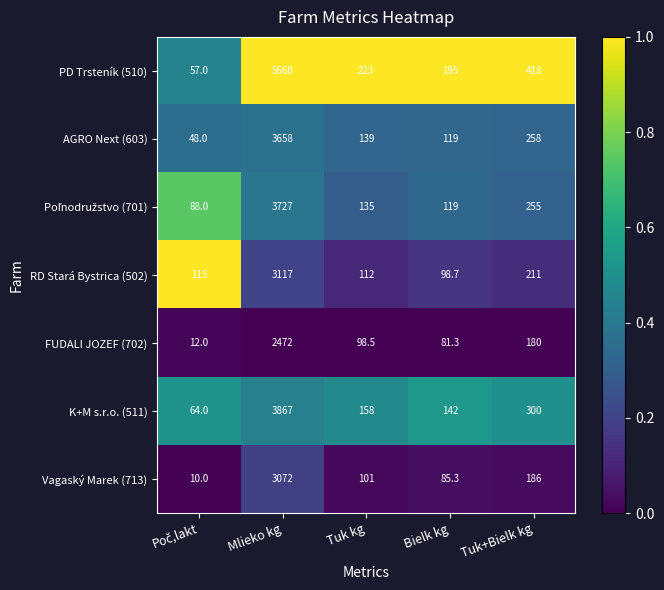

True or false: FUDALI JOZEF (702) has a value of 120.2 at Bielk kg.

False